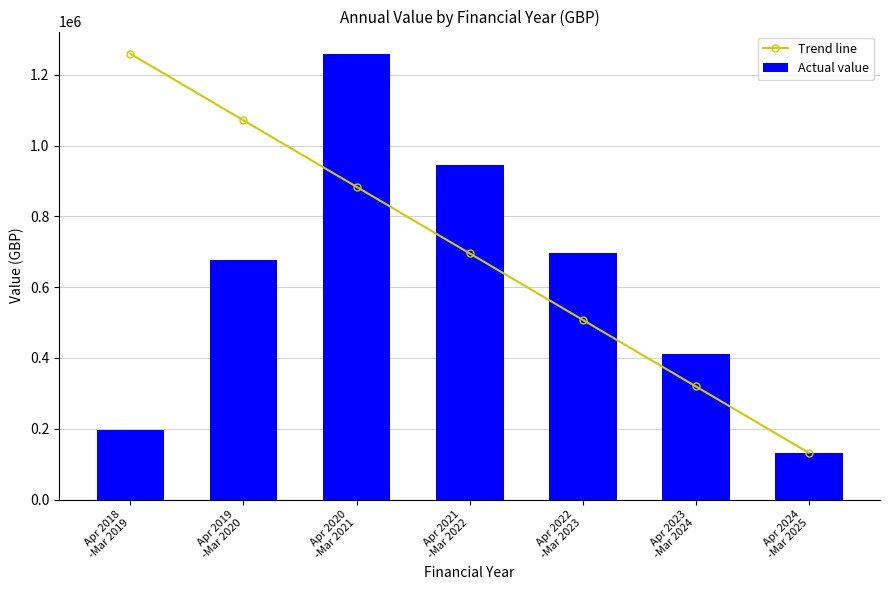

Reading right to left, extract all data points from this chart.

Trend line: 132015.8	319863.6	507711.5	695559.3	883407.2	1071255.0	1259102.9
Actual value: 132015.8	410552.5	696198.4	945546.5	1259102.9	676304.8	197252.1